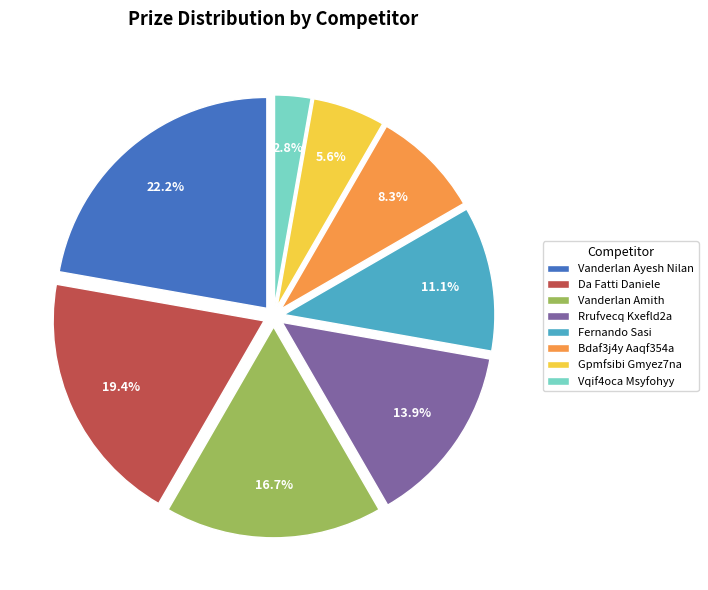

True or false: Da Fatti Daniele accounts for 19% of the total.

True